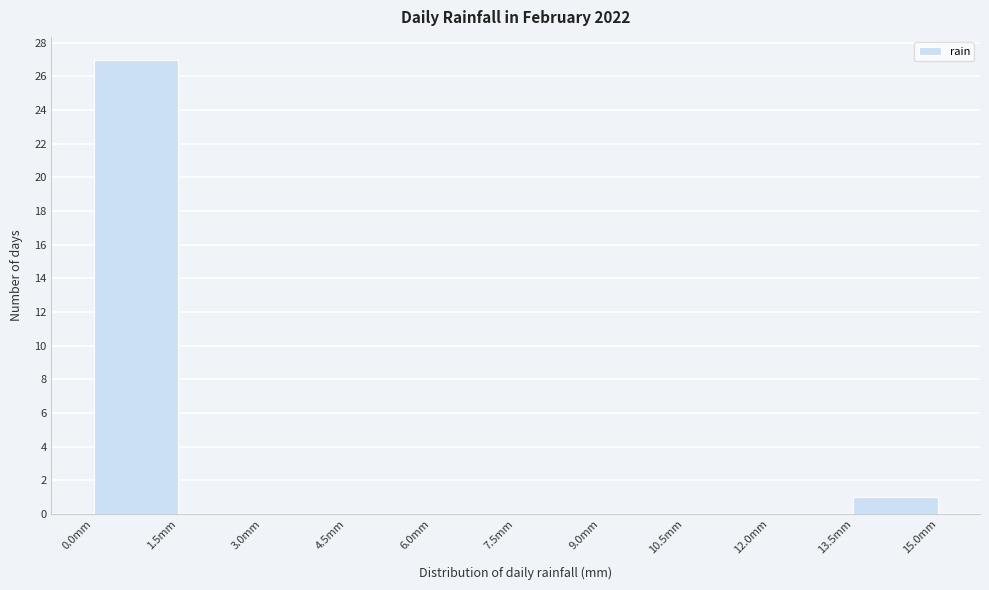

Reading left to right, transcribe this chart: for each bar, give the range it covers on the x-axis and its height. Neither the bar edges nor the heights are printed on the chart, so give them approximately, as read against the axes.

0.0 to 1.5: 27
1.5 to 3.0: 0
3.0 to 4.5: 0
4.5 to 6.0: 0
6.0 to 7.5: 0
7.5 to 9.0: 0
9.0 to 10.5: 0
10.5 to 12.0: 0
12.0 to 13.5: 0
13.5 to 15.0: 1